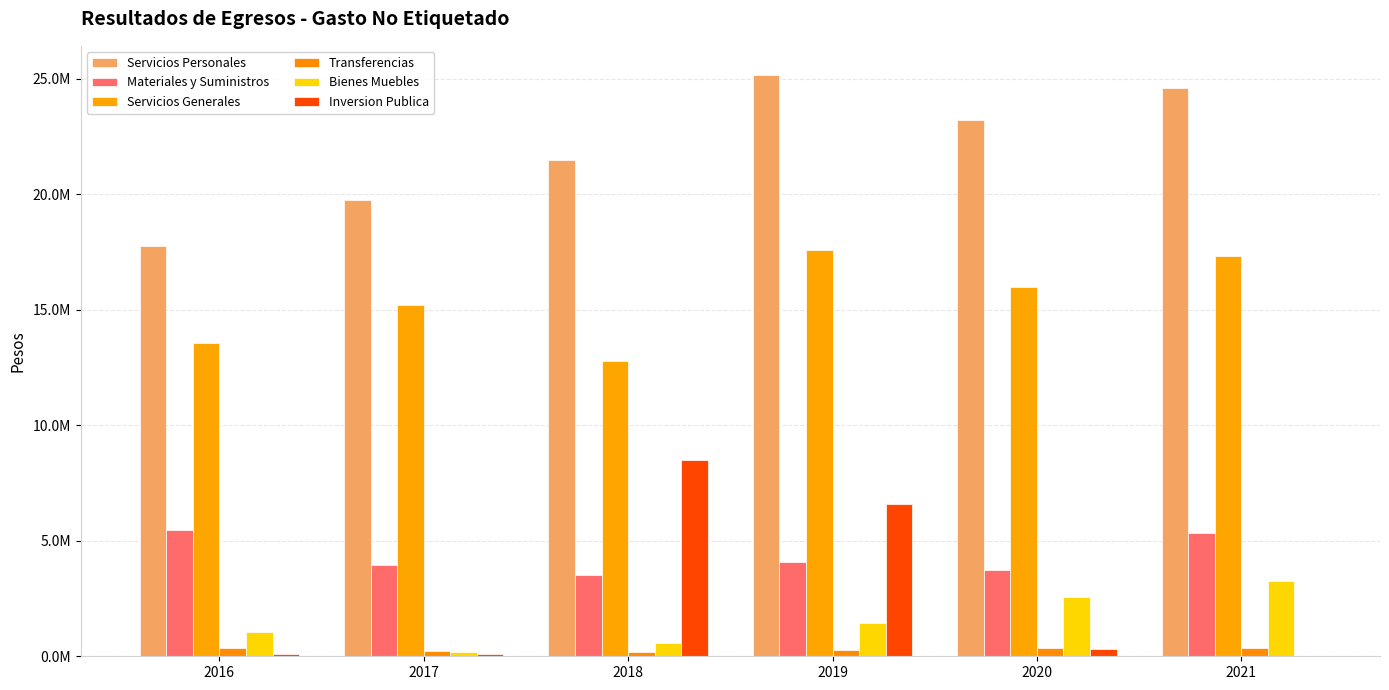

What is the difference between the Servicios Personales values at 2018 and 2016?

3724000.1